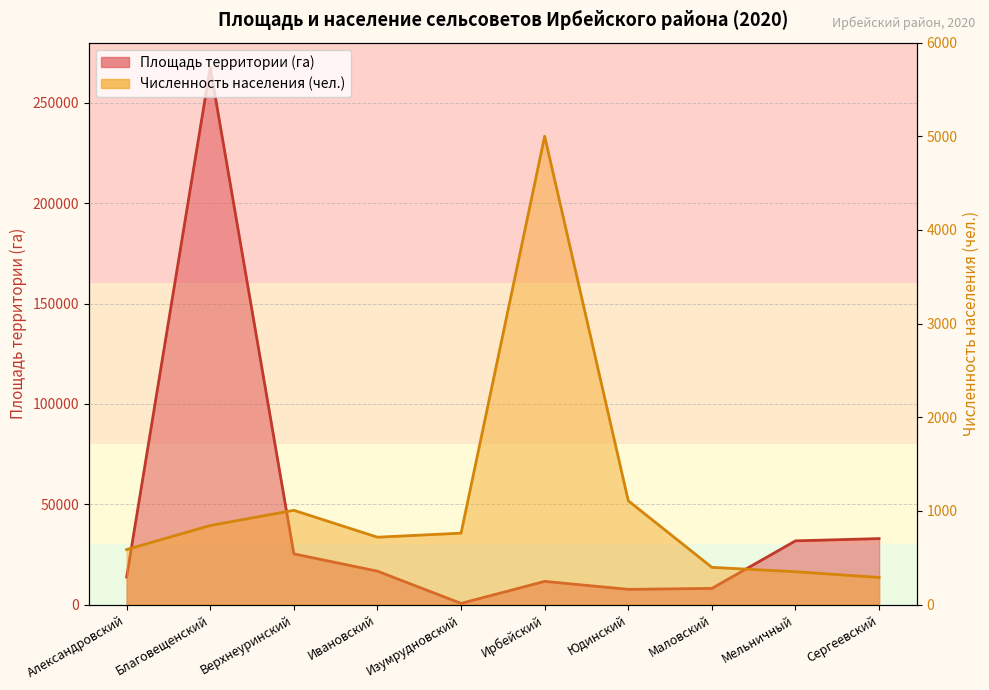

Which series changed the most between Ивановский and Ирбейский?

Площадь территории (га)